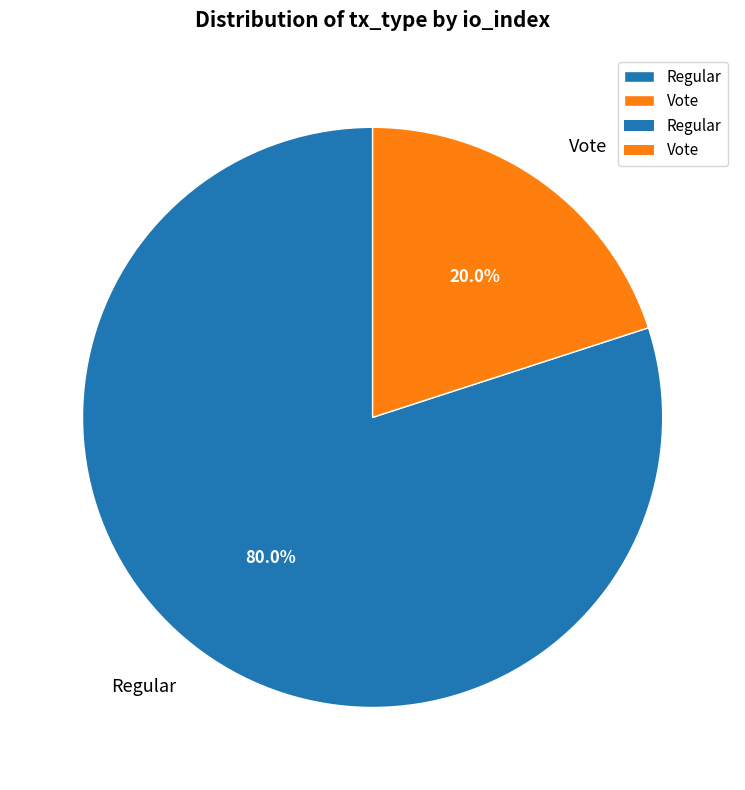

Does any single category account for the majority?

Yes